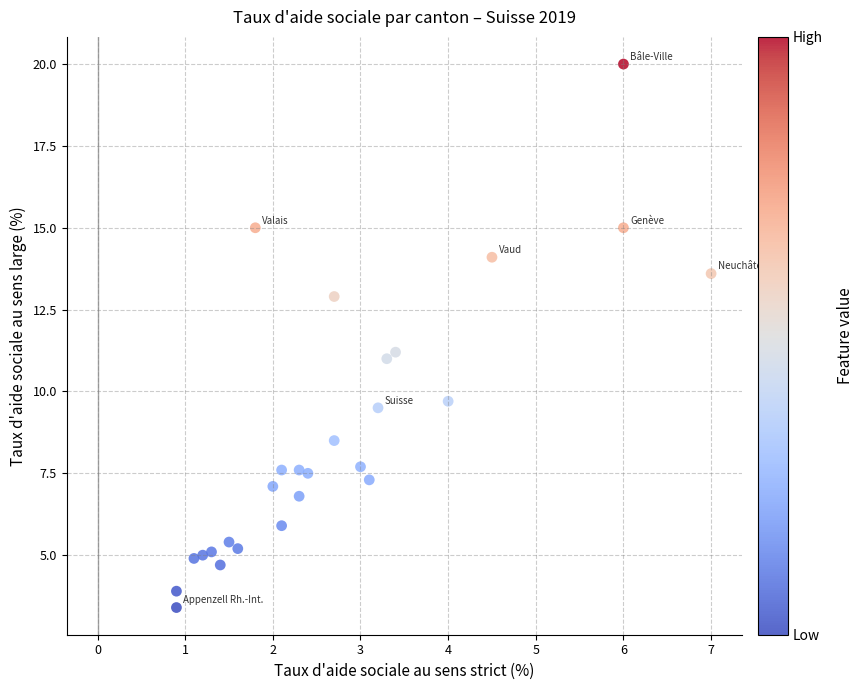

What is the range of X values (max minus min)?

6.1